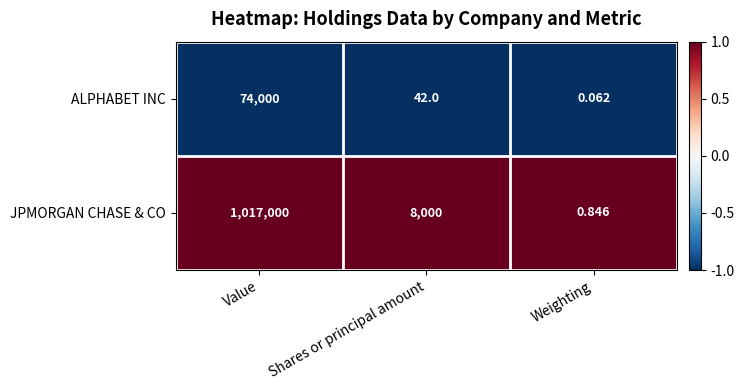

Where does the JPMORGAN CHASE & CO series first go above 8000?

Value